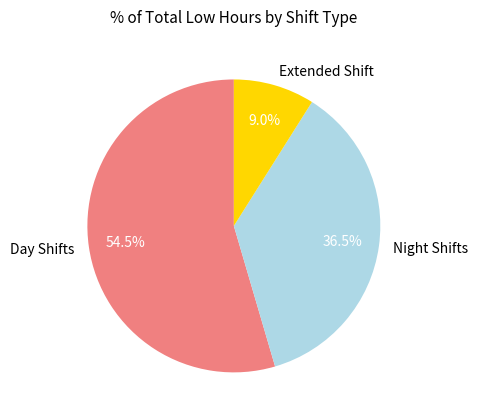

What portion of the pie excludes Night Shifts?

63.5%